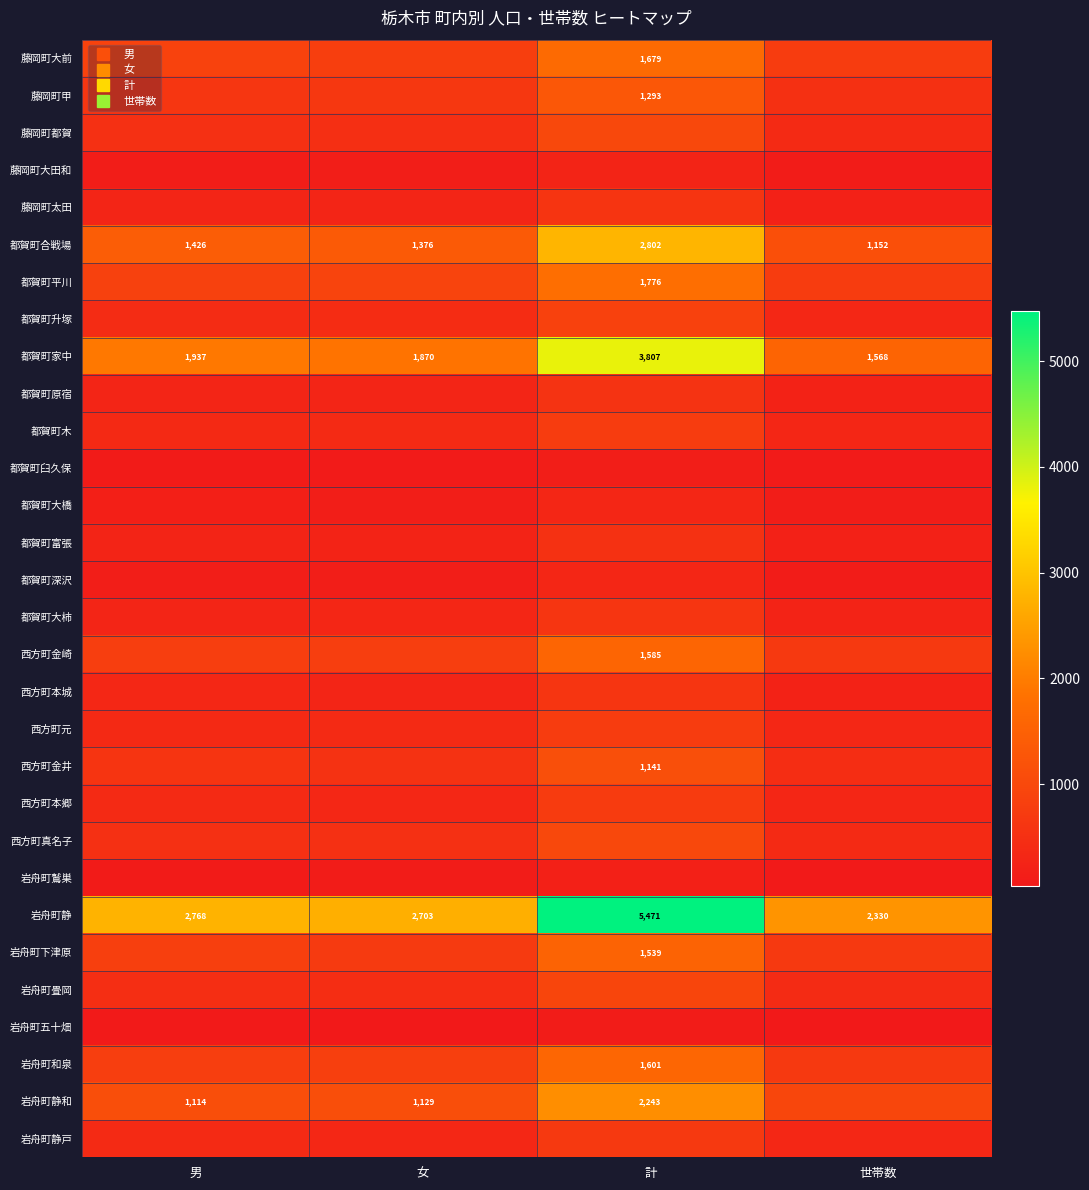

What is the sum of all 岩舟町静 values?

13272